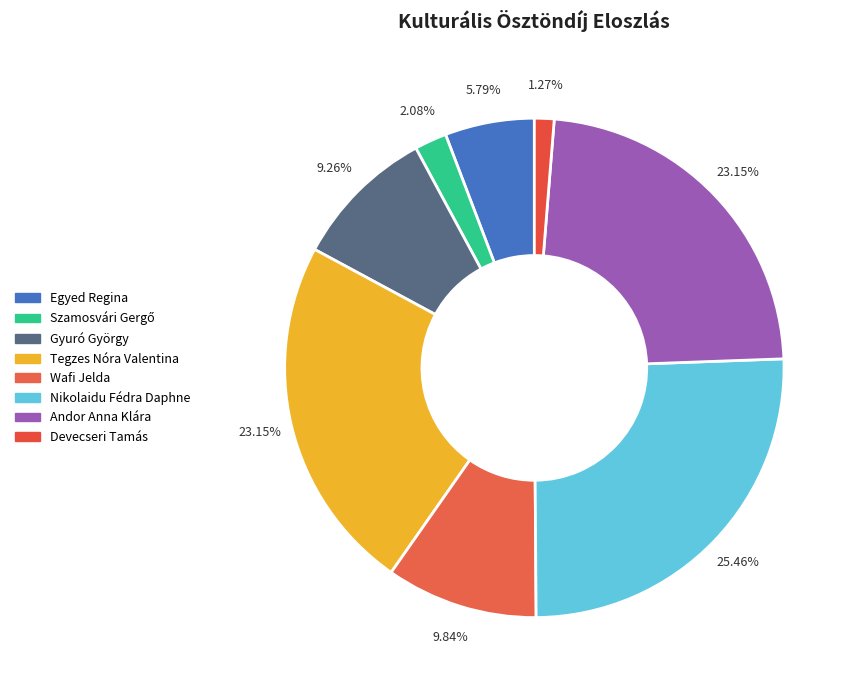

How many segments does this pie chart have?

8